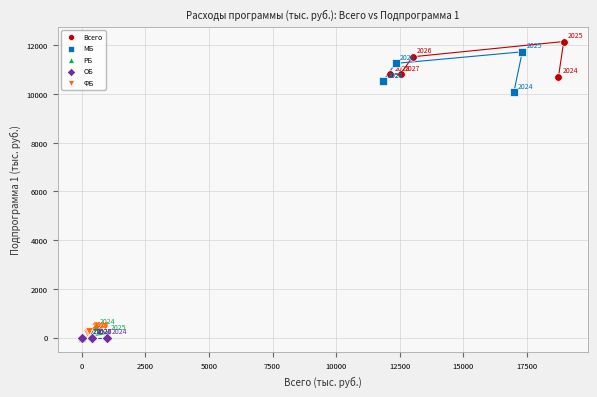

Which series contains the highest Y value?

Всего